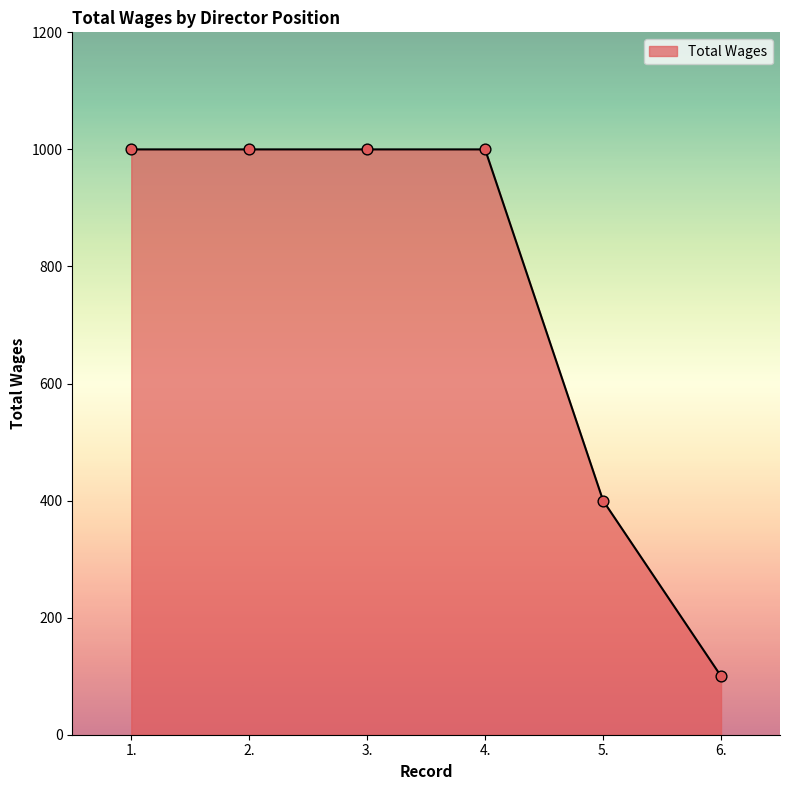

Approximately how many times larger is the value at 6. compared to 1.?

0.1